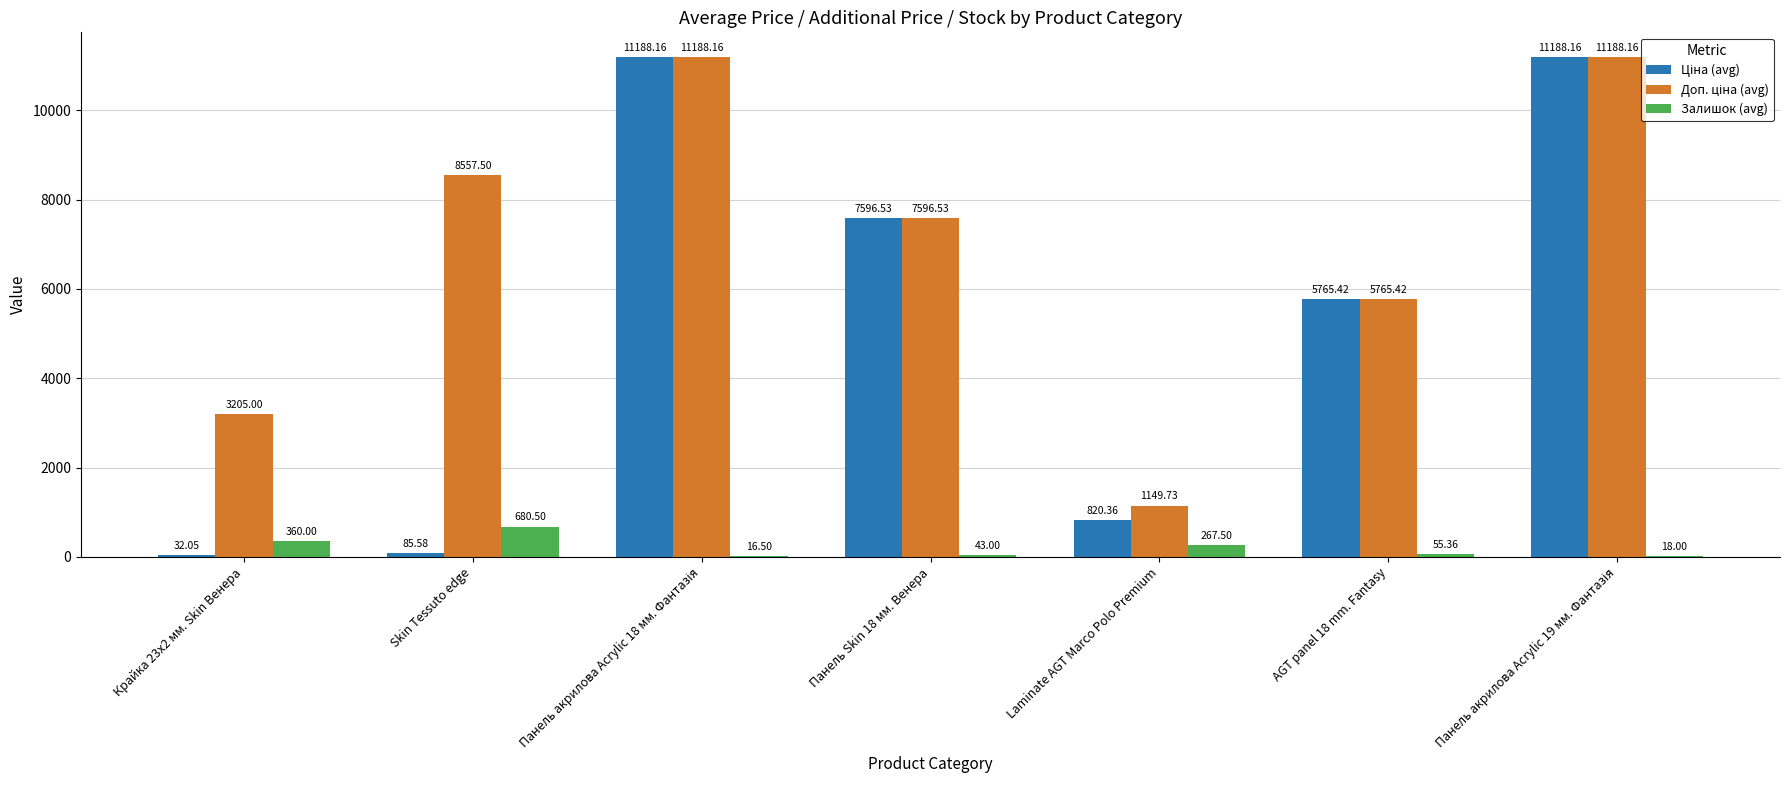

How many data points does each series have?

7